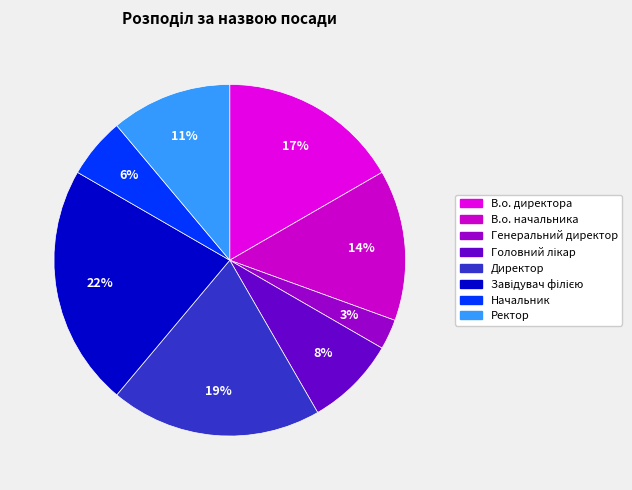

To the nearest percent, what is the combined percentage of В.о. директора and Директор?

36%